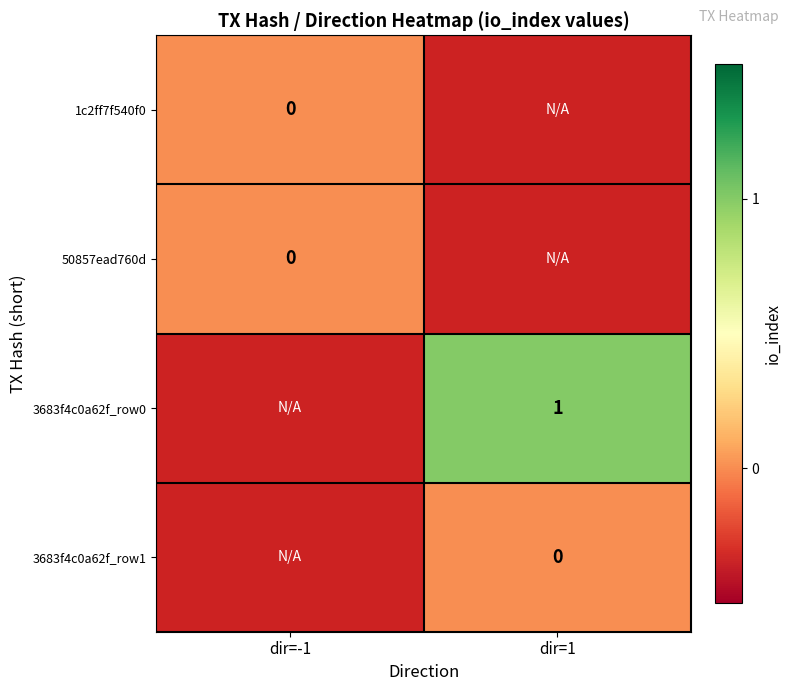

True or false: 3683f4c0a62f_row0 has a value of 1 at dir=1.

True